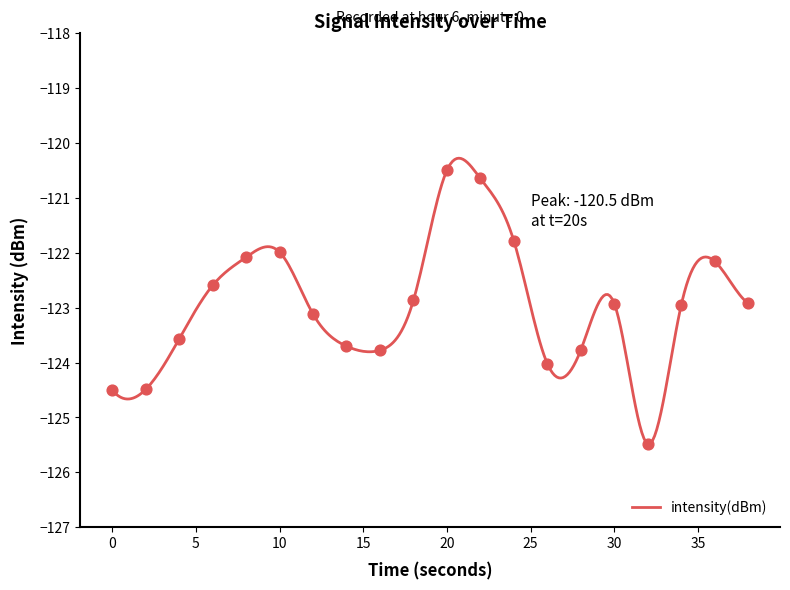

What is the change in value from 26 to 38?

+1.1